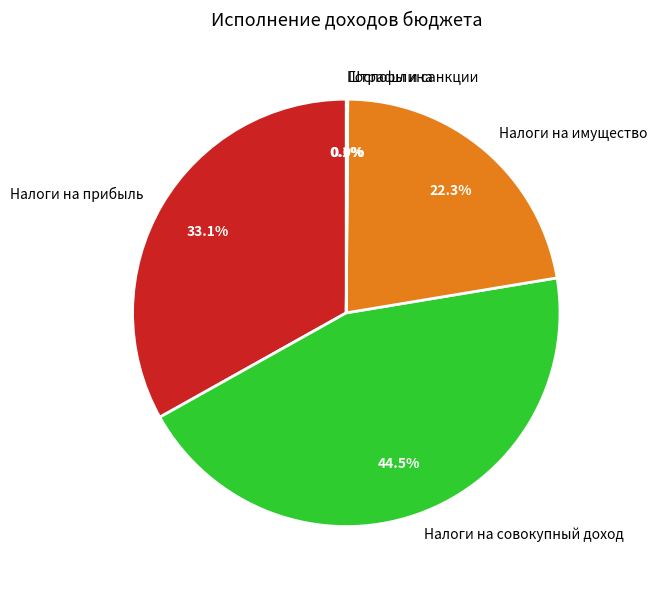

Does any single category account for the majority?

No